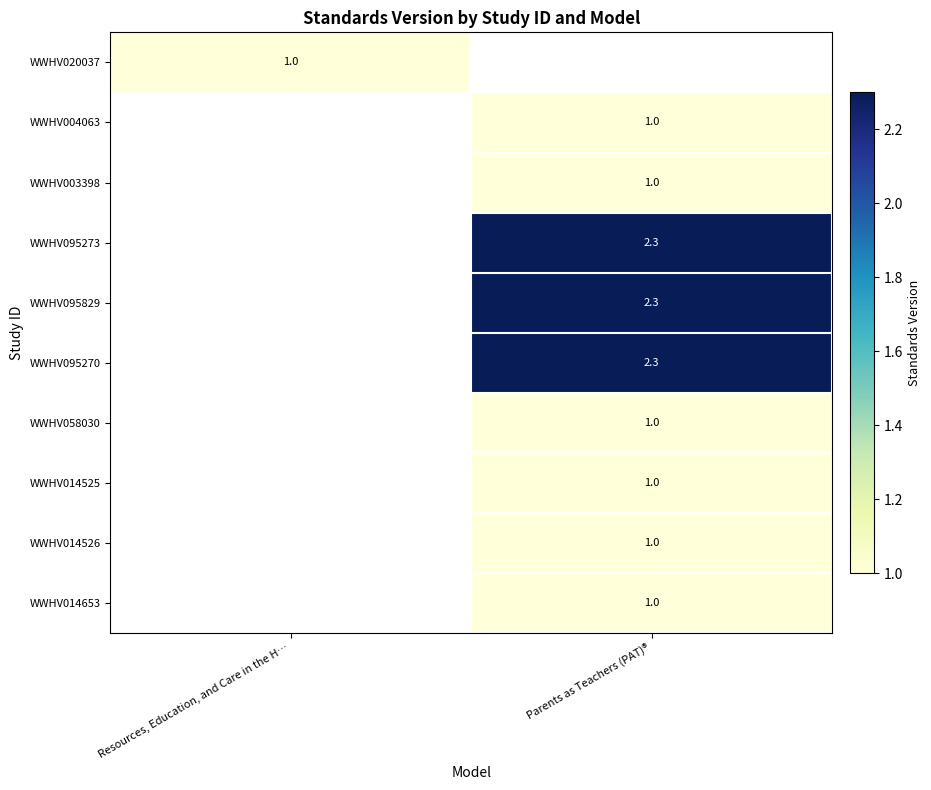

Count the number of categories in the chart.

2